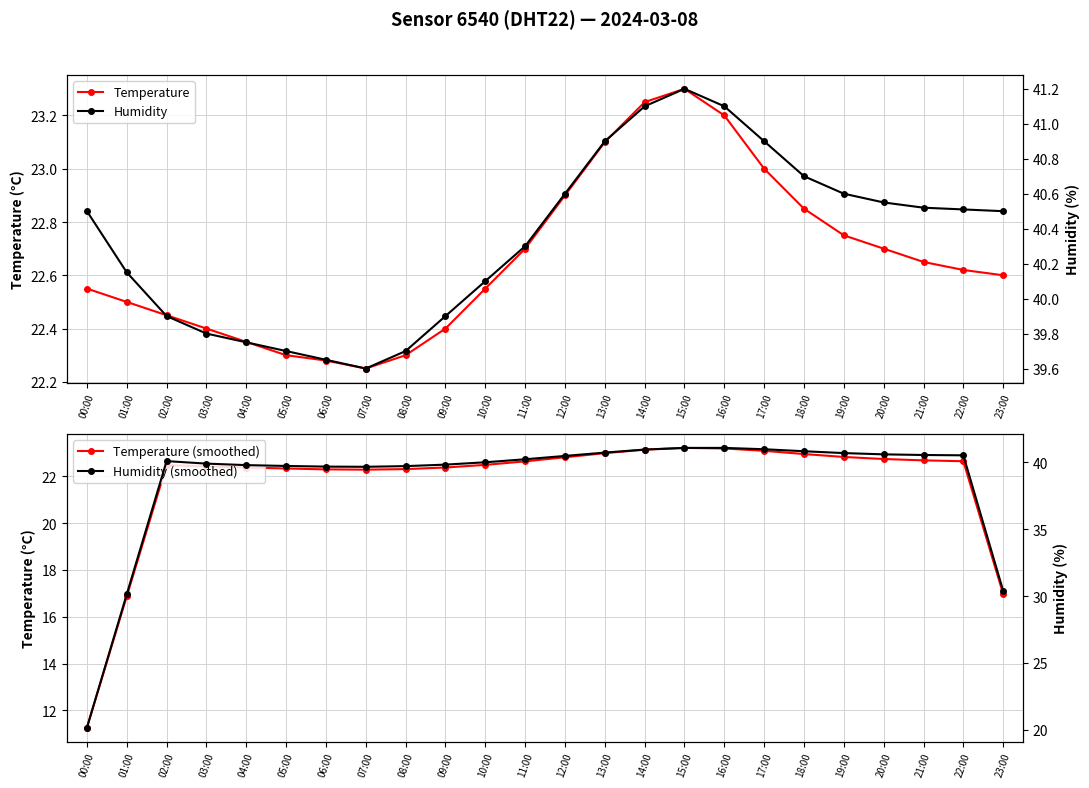

At which category does Humidity reach its first local valley?

07:00